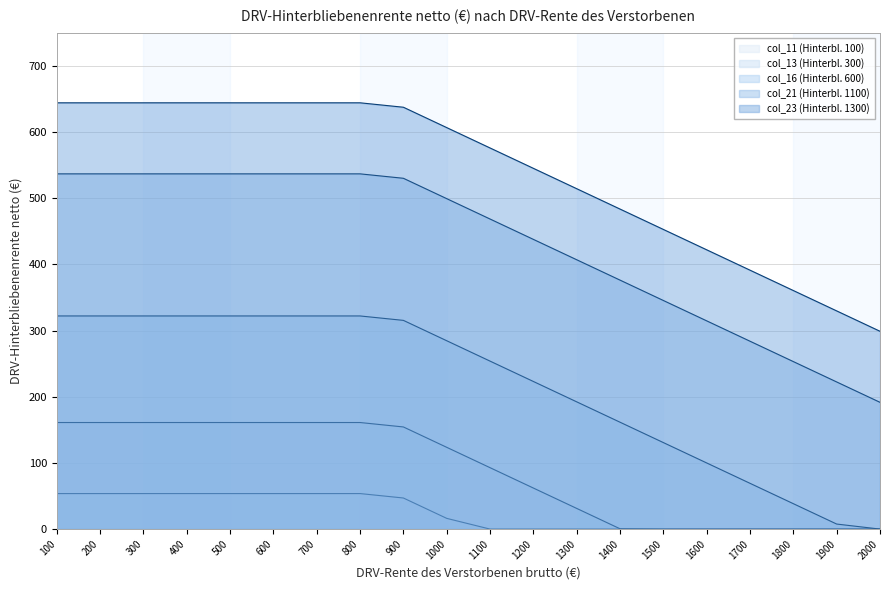

At how many categories does at least one series exceed 57?

20